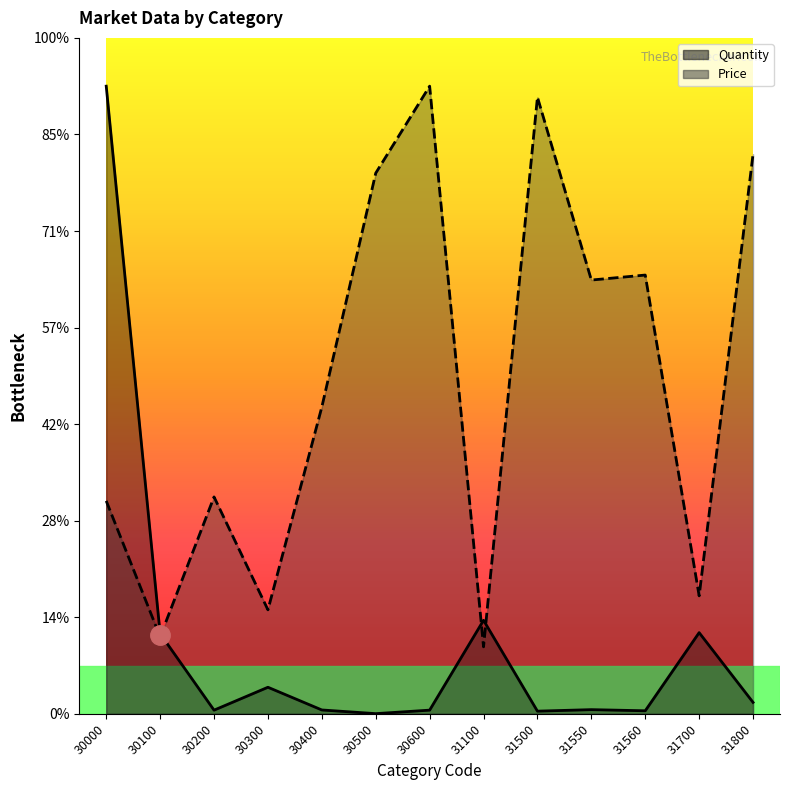

Reading right to left, list all the values displayed in this chart.

Quantity: 31800=11.8	31700=84.0	31560=3.1	31550=4.3	31500=2.7	31100=96.8	30600=3.8	30500=0.1	30400=4.0	30300=27.5	30200=3.7	30100=83.0	30000=650.0
Price: 31800=579.6	31700=122.1	31560=454.4	31550=449.2	31500=638.6	31100=69.3	30600=650.0	30500=560.0	30400=317.8	30300=107.6	30200=224.6	30100=79.7	30000=220.5